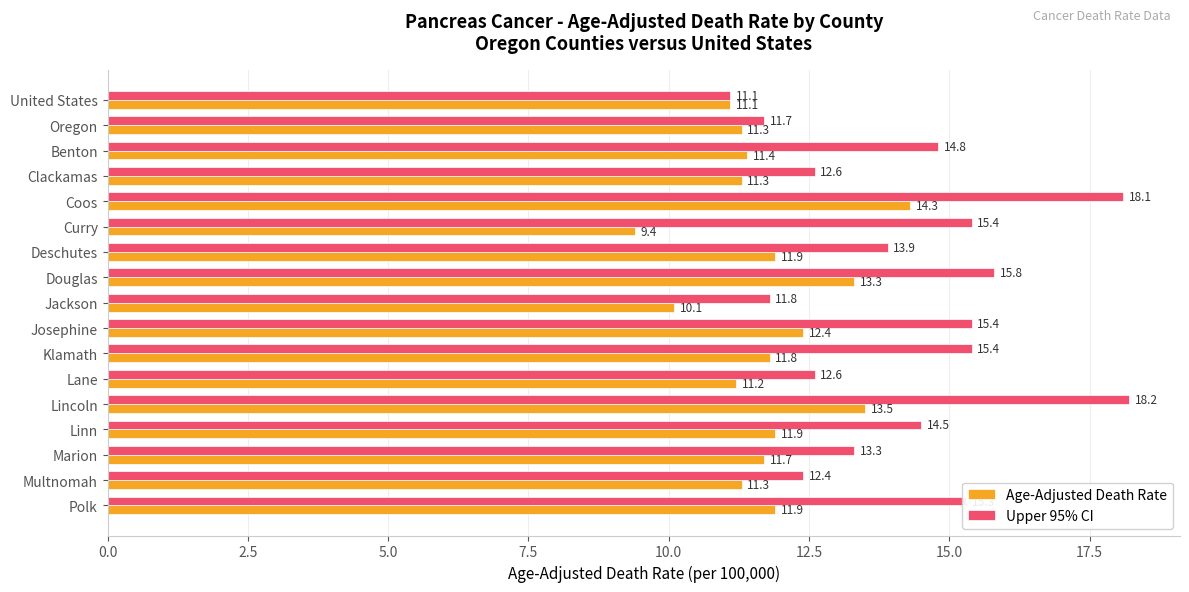

Which series has the largest total across all categories?

Upper 95% CI